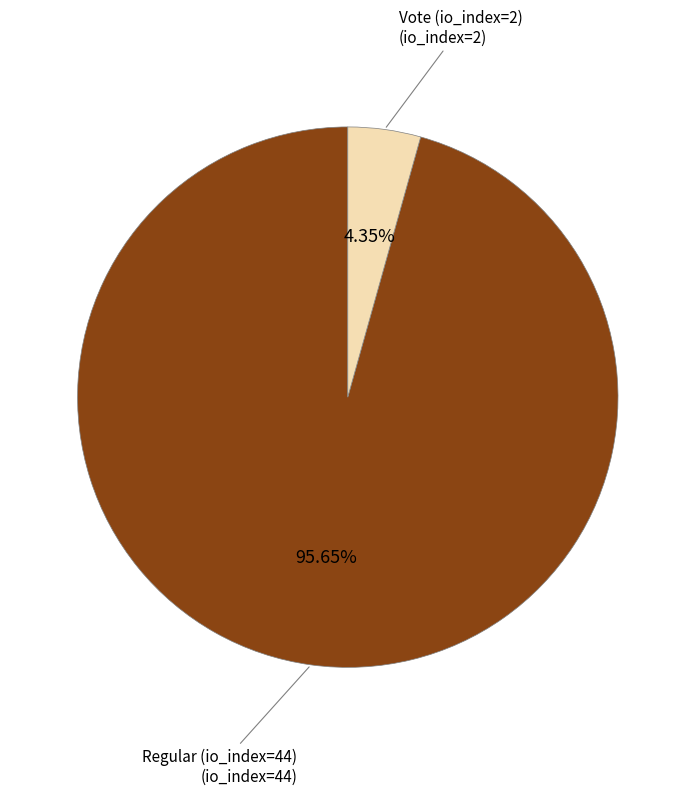

Does any single category account for the majority?

Yes